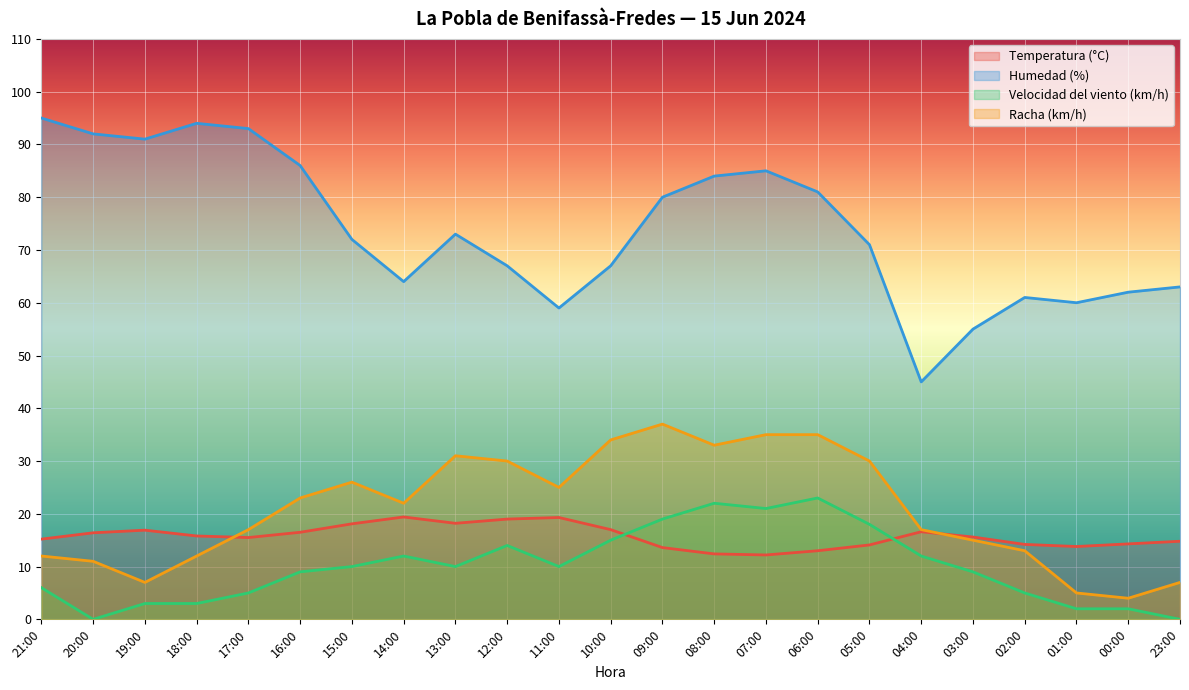

How many times do Racha (km/h) and Temperatura (°C) cross each other?

2